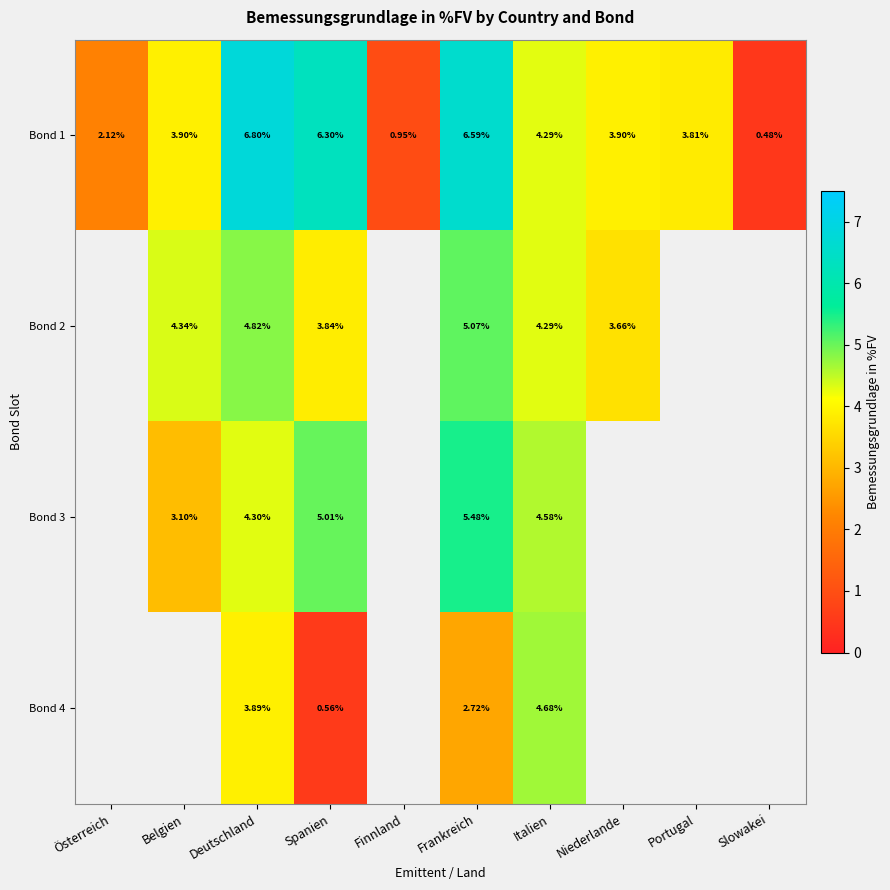

How many data points does each series have?

10